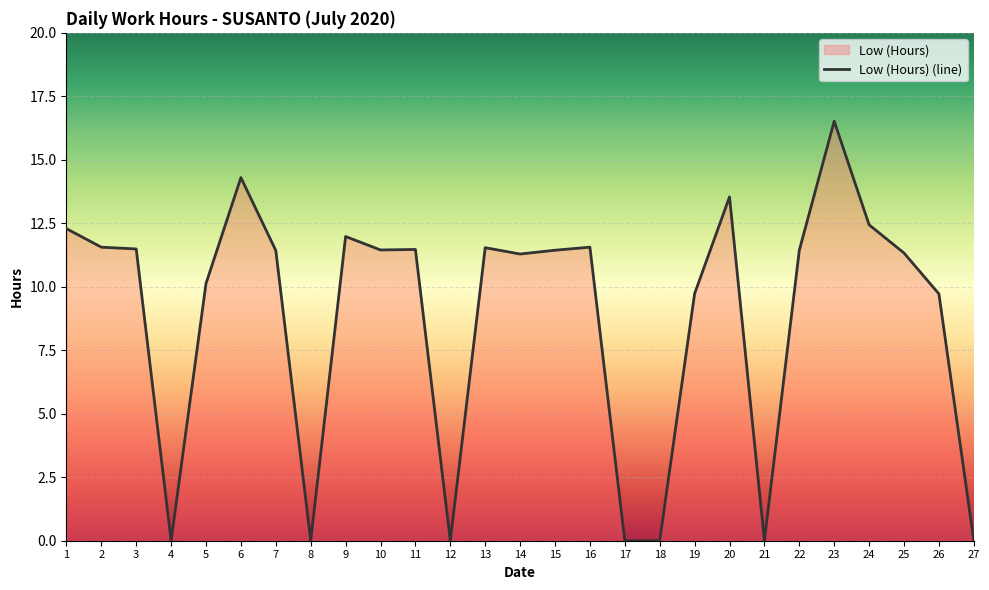

Rank the categories by value from lowest to highest.

4, 8, 12, 17, 18, 21, 27, 26, 19, 5, 14, 25, 7, 15, 22, 10, 11, 3, 13, 2, 16, 9, 1, 24, 20, 6, 23